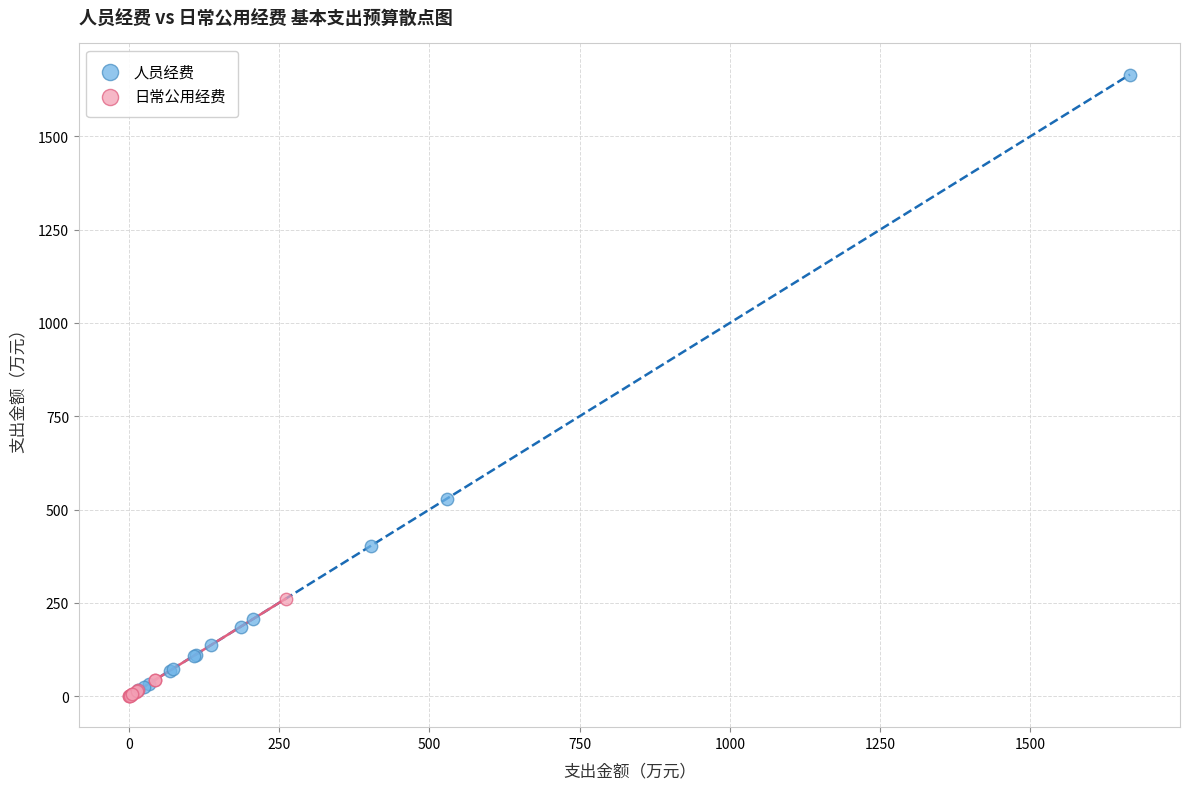

Which series contains the highest Y value?

人员经费